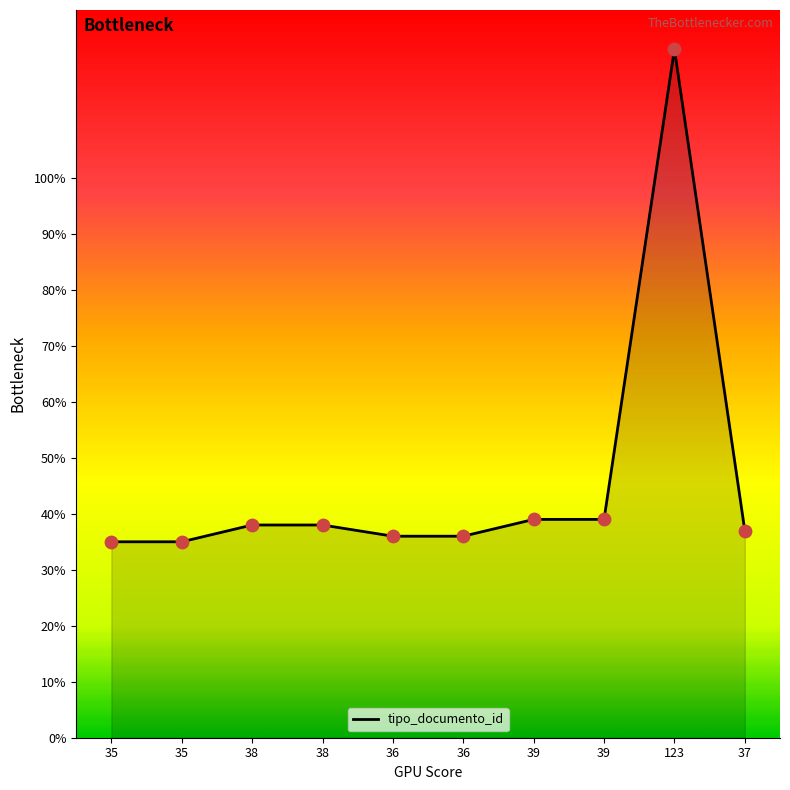

Does the chart have visible grid lines?

No